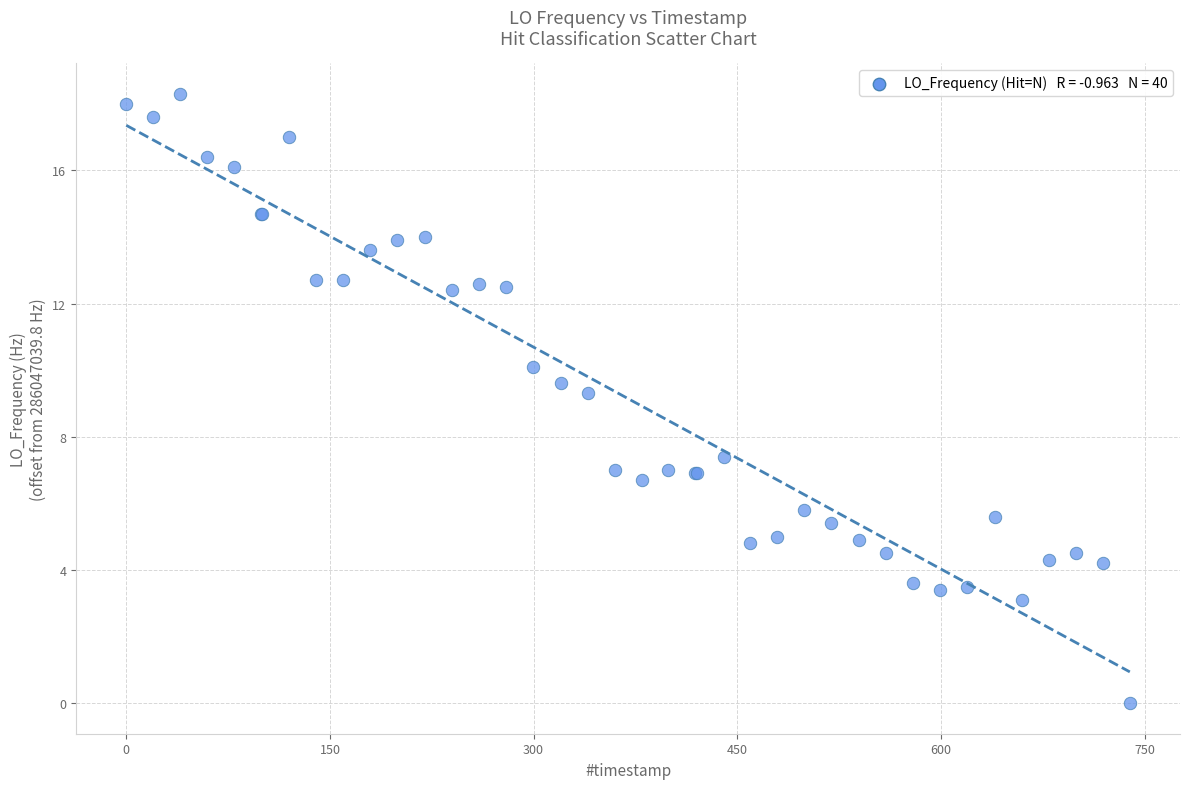

What Y value in the scatter plot is closest to 9?

9.3